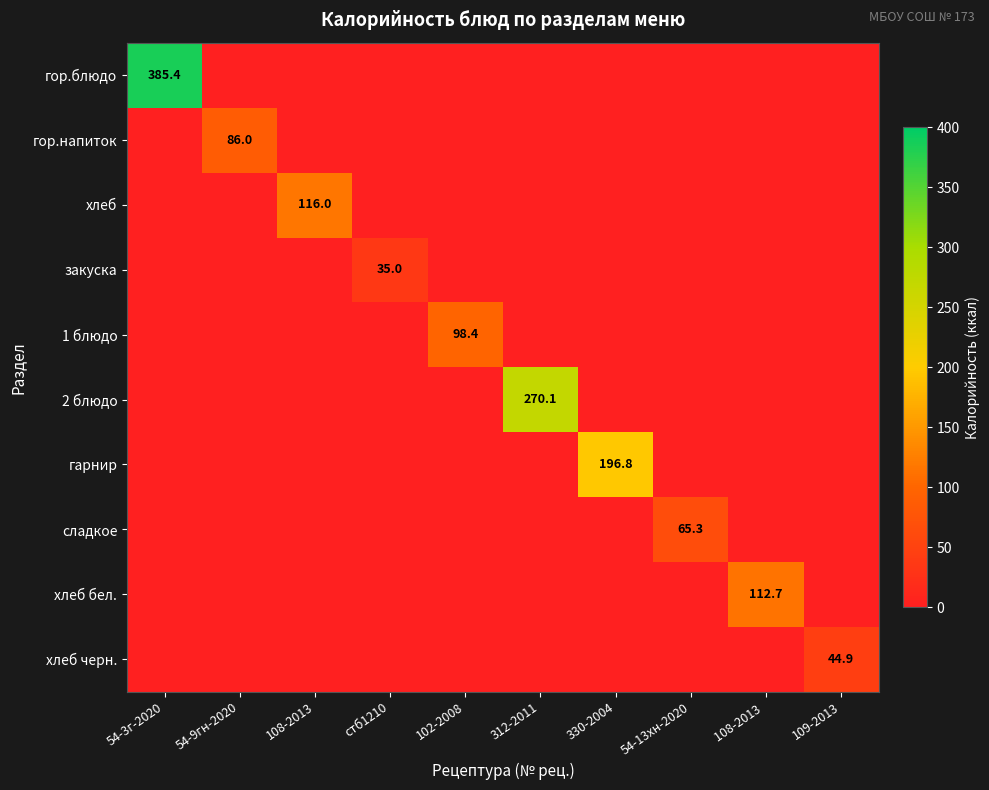

Which category has the lowest value across all series?

54-9гн-2020